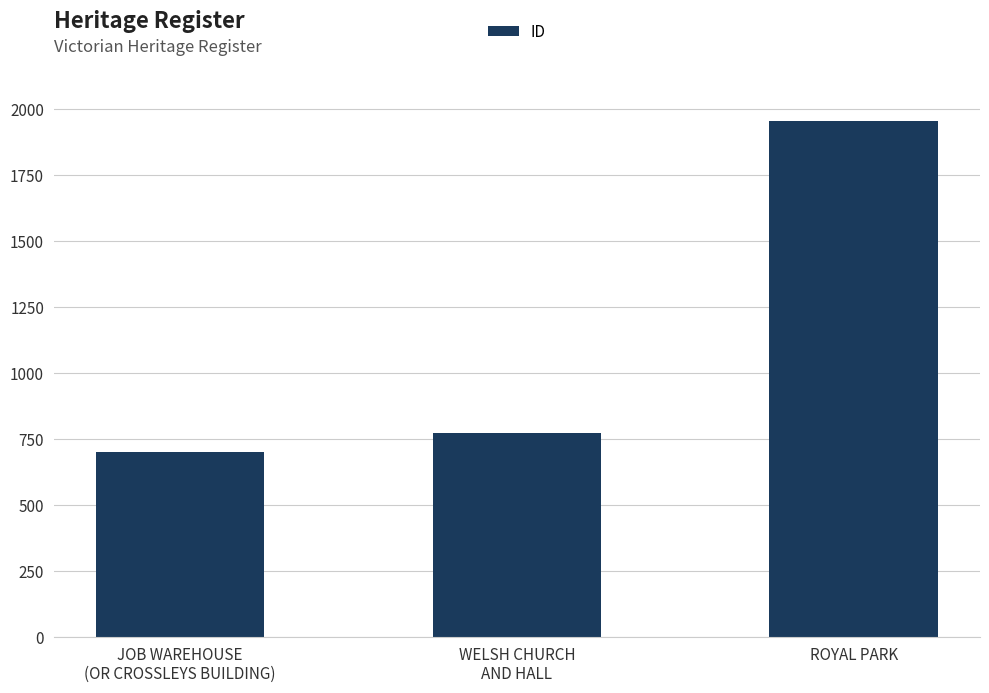

Is it true that the value at WELSH CHURCH
AND HALL is 770?

True